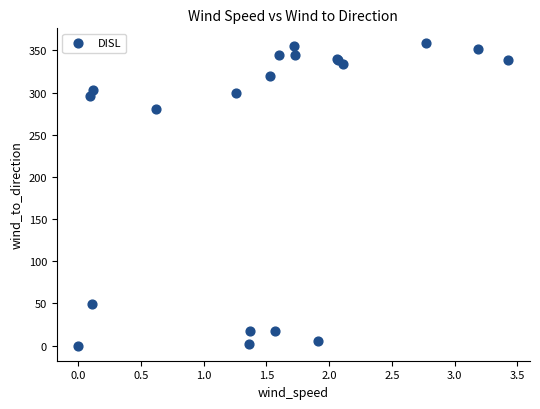

What Y value in the scatter plot is closest to 179?

280.2